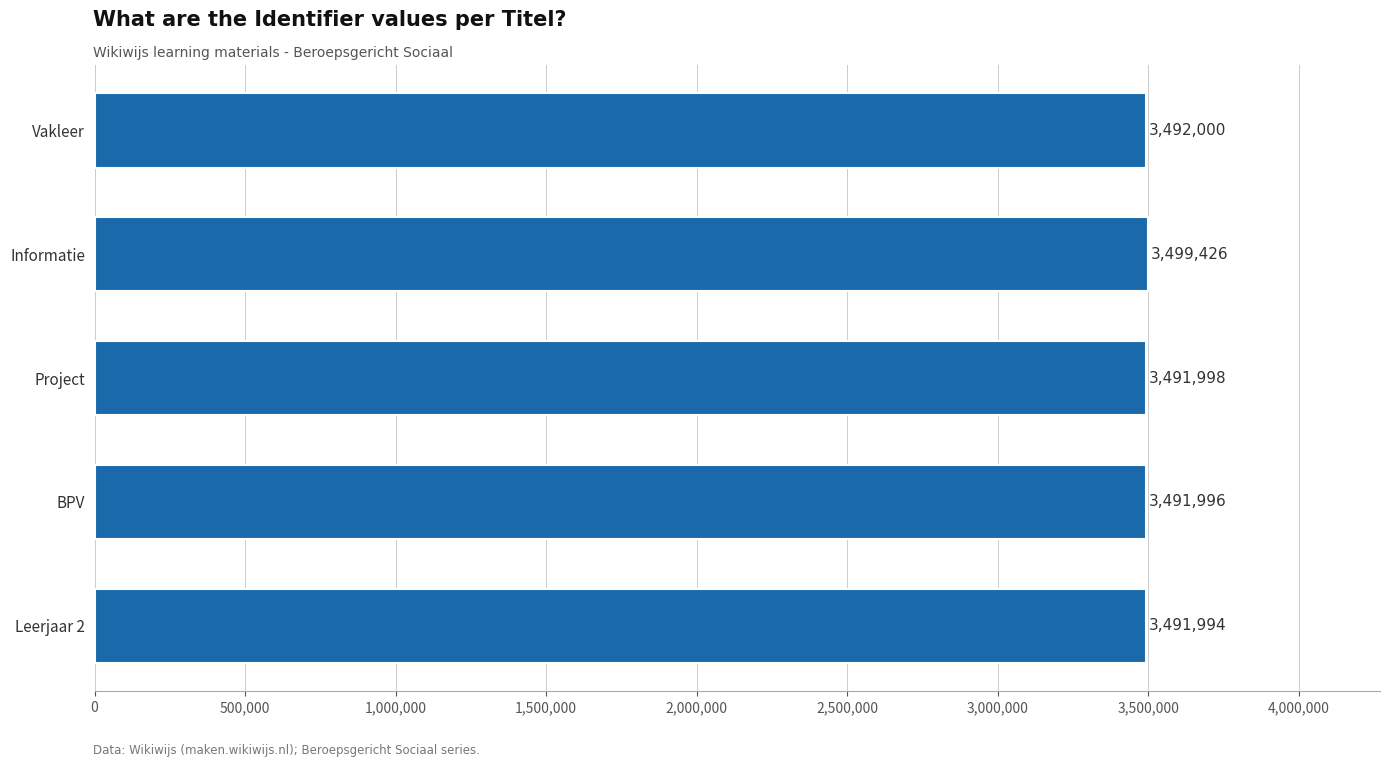

Reading top to bottom, transcribe all the data shown in this chart.

Vakleer=3492000	Informatie=3499426	Project=3491998	BPV=3491996	Leerjaar 2=3491994